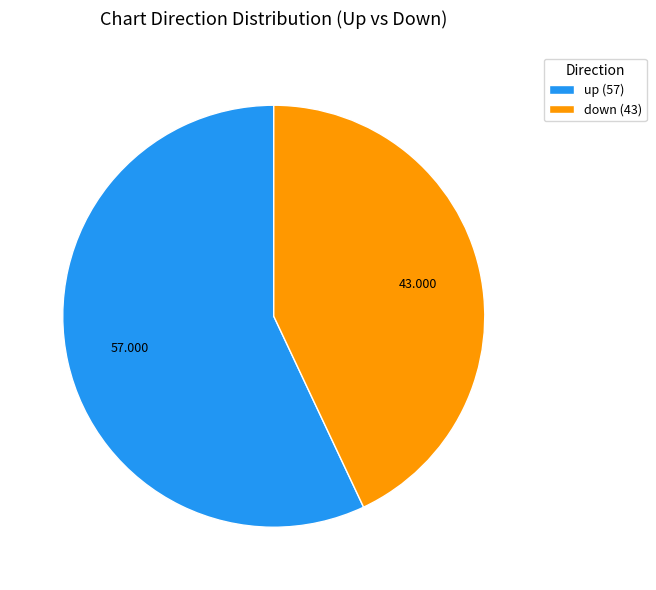

Does down account for over 50% of the chart?

No